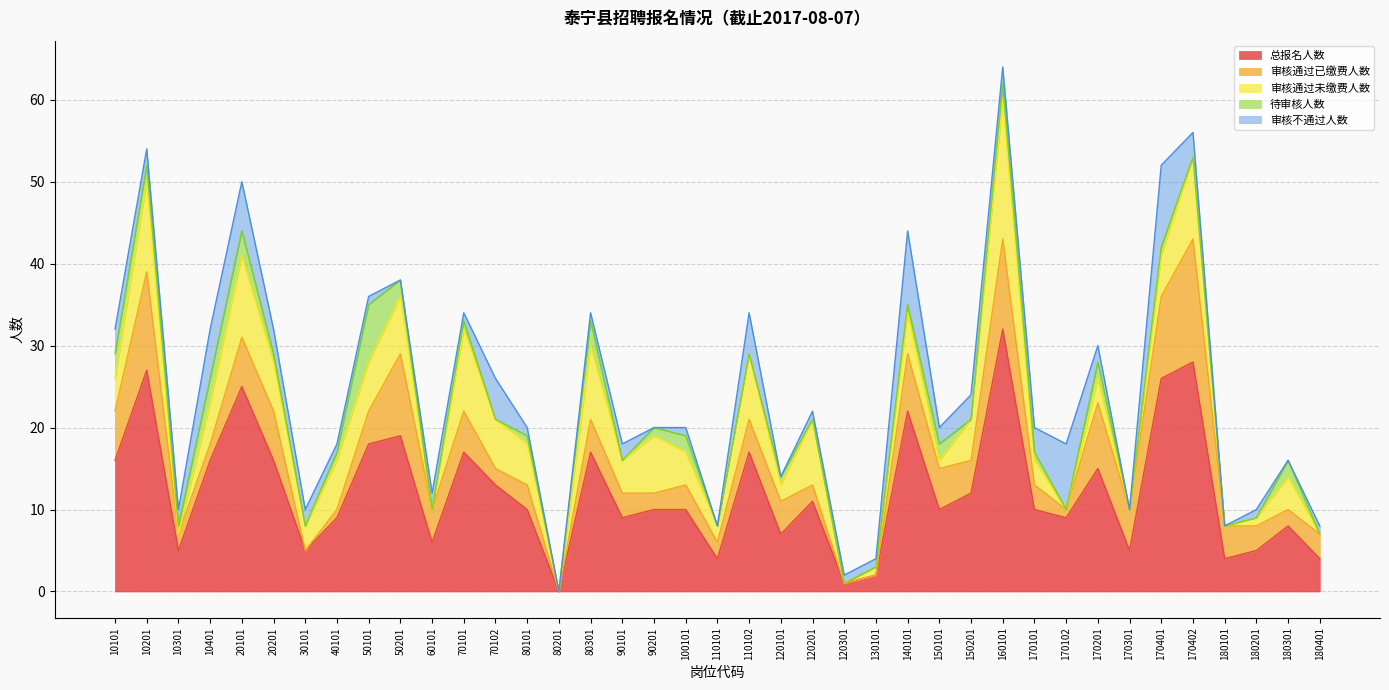

Where is the first local maximum for 审核通过未缴费人数?

10201